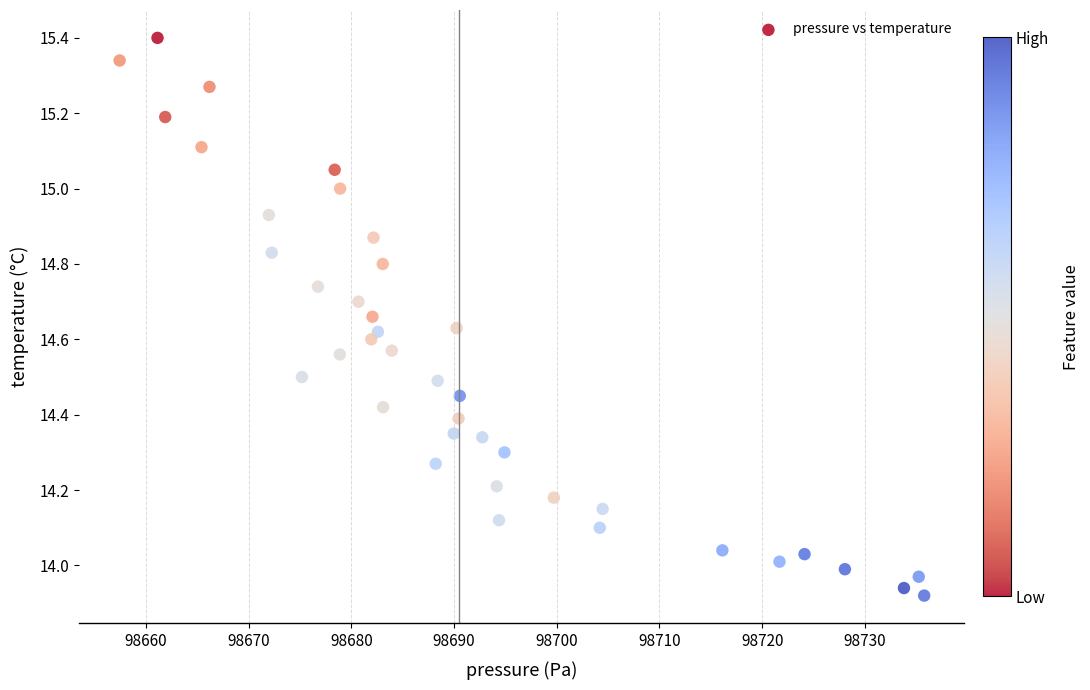

What is the range of X values (max minus min)?

78.3